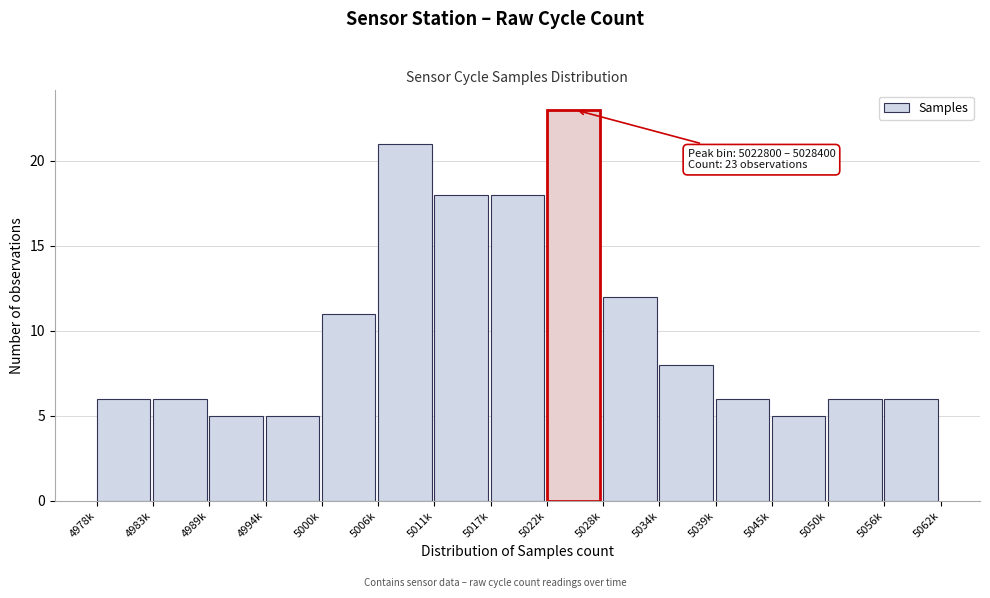

Reading right to left, list all the values displayed in this chart.

5056k=6	5050k=6	5045k=5	5039k=6	5034k=8	5028k=12	5022k=23	5017k=18	5011k=18	5006k=21	5000k=11	4994k=5	4989k=5	4983k=6	4978k=6